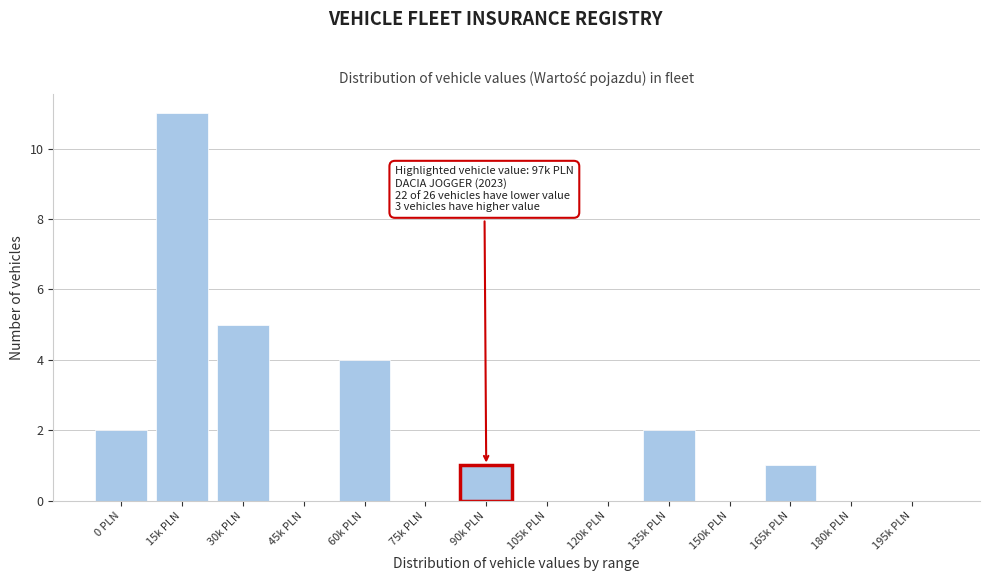

Reading left to right, list all the values displayed in this chart.

0 PLN=2	15k PLN=11	30k PLN=5	45k PLN=0	60k PLN=4	75k PLN=0	90k PLN=1	105k PLN=0	120k PLN=0	135k PLN=2	150k PLN=0	165k PLN=1	180k PLN=0	195k PLN=0